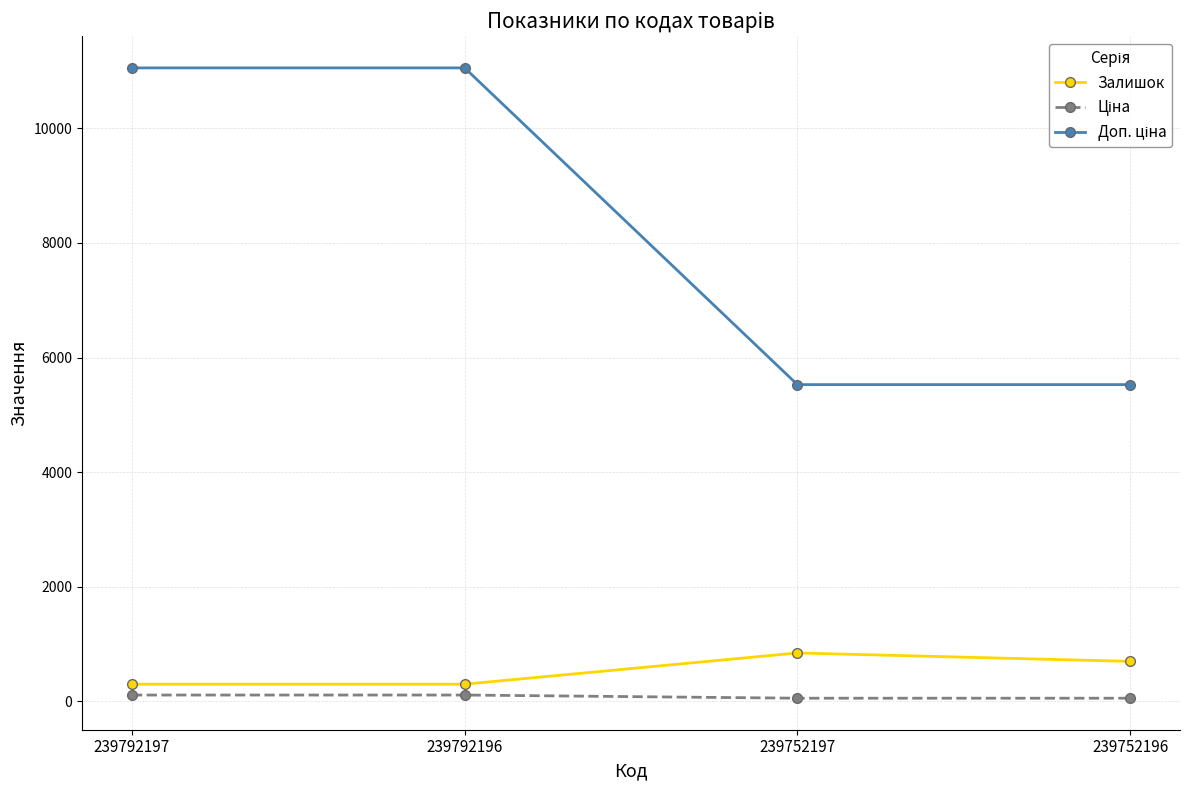

At how many categories does at least one series exceed 3743?

4